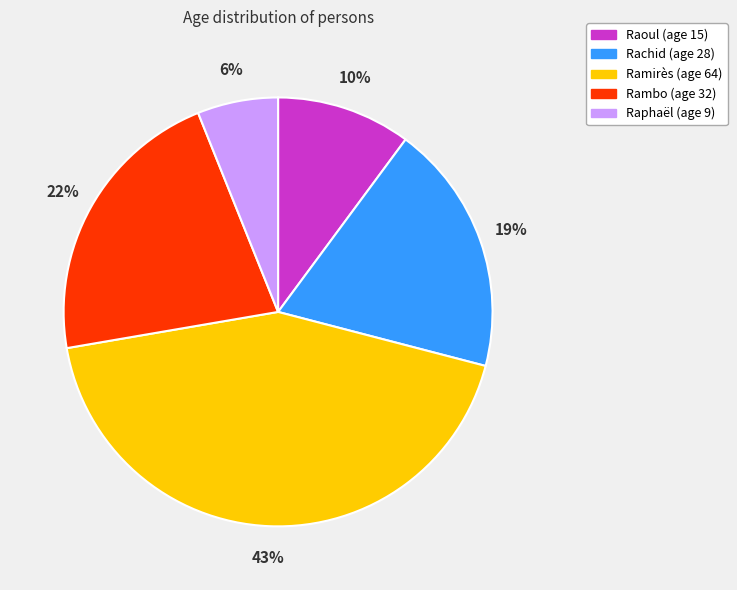

Which has a higher value, Rambo or Rachid?

Rambo